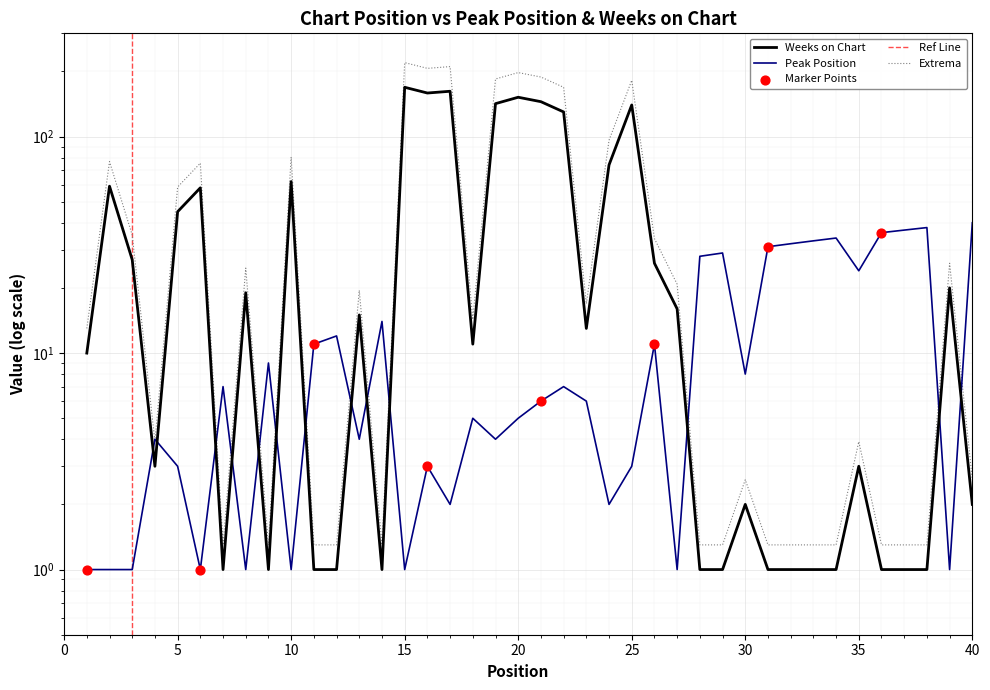

At which category is the sum across all series the highest?

15